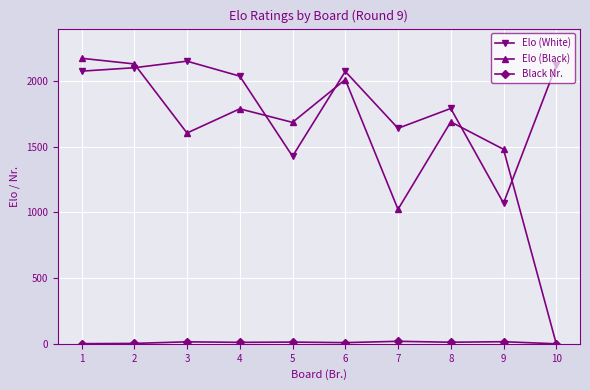

Where does the Elo (White) series first go above 2074?

1